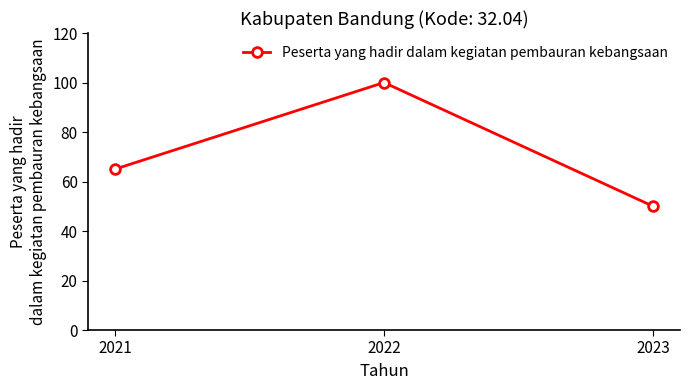

Reading right to left, what are all the values shown in this chart?

2023=50	2022=100	2021=65